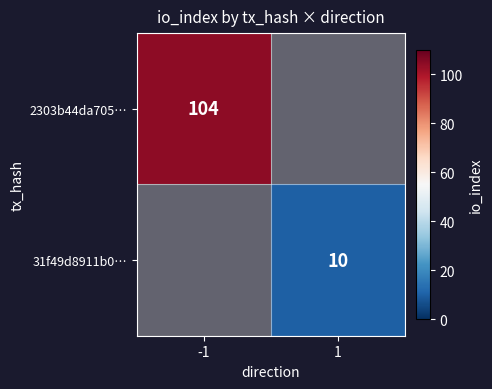

Is it true that 2303b44da705… equals 104 at -1?

True